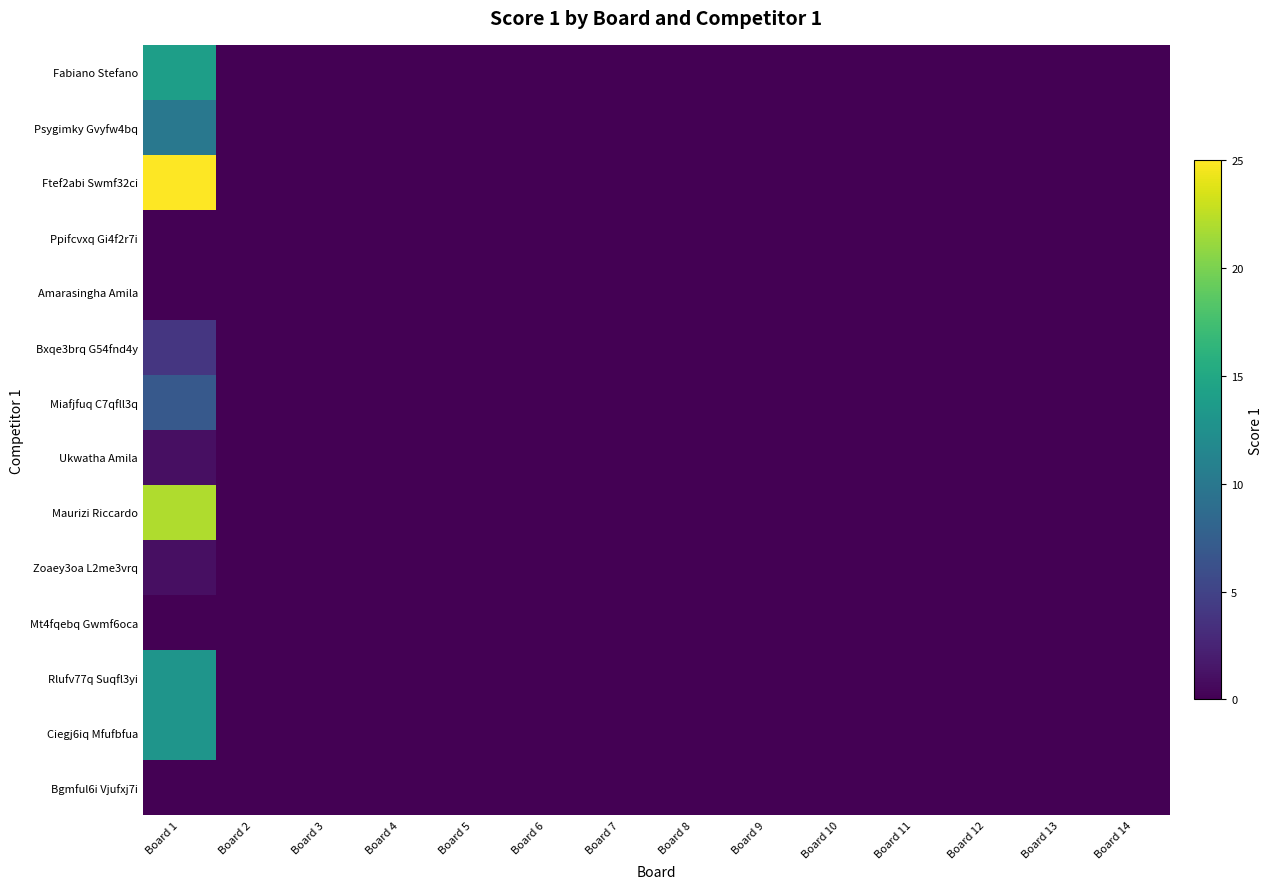

Reading left to right, list all the values displayed in this chart.

Fabiano Stefano: Board 1=14	Board 2=0	Board 3=0	Board 4=0	Board 5=0	Board 6=0	Board 7=0	Board 8=0	Board 9=0	Board 10=0	Board 11=0	Board 12=0	Board 13=0	Board 14=0
Psygimky Gvyfw4bq: Board 1=10	Board 2=0	Board 3=0	Board 4=0	Board 5=0	Board 6=0	Board 7=0	Board 8=0	Board 9=0	Board 10=0	Board 11=0	Board 12=0	Board 13=0	Board 14=0
Ftef2abi Swmf32ci: Board 1=25	Board 2=0	Board 3=0	Board 4=0	Board 5=0	Board 6=0	Board 7=0	Board 8=0	Board 9=0	Board 10=0	Board 11=0	Board 12=0	Board 13=0	Board 14=0
Ppifcvxq Gi4f2r7i: Board 1=0	Board 2=0	Board 3=0	Board 4=0	Board 5=0	Board 6=0	Board 7=0	Board 8=0	Board 9=0	Board 10=0	Board 11=0	Board 12=0	Board 13=0	Board 14=0
Amarasingha Amila: Board 1=0	Board 2=0	Board 3=0	Board 4=0	Board 5=0	Board 6=0	Board 7=0	Board 8=0	Board 9=0	Board 10=0	Board 11=0	Board 12=0	Board 13=0	Board 14=0
Bxqe3brq G54fnd4y: Board 1=4	Board 2=0	Board 3=0	Board 4=0	Board 5=0	Board 6=0	Board 7=0	Board 8=0	Board 9=0	Board 10=0	Board 11=0	Board 12=0	Board 13=0	Board 14=0
Miafjfuq C7qfll3q: Board 1=7	Board 2=0	Board 3=0	Board 4=0	Board 5=0	Board 6=0	Board 7=0	Board 8=0	Board 9=0	Board 10=0	Board 11=0	Board 12=0	Board 13=0	Board 14=0
Ukwatha Amila: Board 1=1	Board 2=0	Board 3=0	Board 4=0	Board 5=0	Board 6=0	Board 7=0	Board 8=0	Board 9=0	Board 10=0	Board 11=0	Board 12=0	Board 13=0	Board 14=0
Maurizi Riccardo: Board 1=22	Board 2=0	Board 3=0	Board 4=0	Board 5=0	Board 6=0	Board 7=0	Board 8=0	Board 9=0	Board 10=0	Board 11=0	Board 12=0	Board 13=0	Board 14=0
Zoaey3oa L2me3vrq: Board 1=1	Board 2=0	Board 3=0	Board 4=0	Board 5=0	Board 6=0	Board 7=0	Board 8=0	Board 9=0	Board 10=0	Board 11=0	Board 12=0	Board 13=0	Board 14=0
Mt4fqebq Gwmf6oca: Board 1=0	Board 2=0	Board 3=0	Board 4=0	Board 5=0	Board 6=0	Board 7=0	Board 8=0	Board 9=0	Board 10=0	Board 11=0	Board 12=0	Board 13=0	Board 14=0
Rlufv77q Suqfl3yi: Board 1=13	Board 2=0	Board 3=0	Board 4=0	Board 5=0	Board 6=0	Board 7=0	Board 8=0	Board 9=0	Board 10=0	Board 11=0	Board 12=0	Board 13=0	Board 14=0
Ciegj6iq Mfufbfua: Board 1=13	Board 2=0	Board 3=0	Board 4=0	Board 5=0	Board 6=0	Board 7=0	Board 8=0	Board 9=0	Board 10=0	Board 11=0	Board 12=0	Board 13=0	Board 14=0
Bgmful6i Vjufxj7i: Board 1=0	Board 2=0	Board 3=0	Board 4=0	Board 5=0	Board 6=0	Board 7=0	Board 8=0	Board 9=0	Board 10=0	Board 11=0	Board 12=0	Board 13=0	Board 14=0